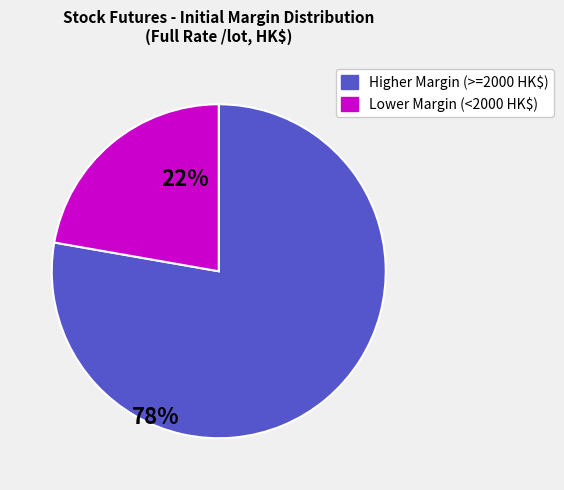

Is there a majority slice in this chart?

Yes